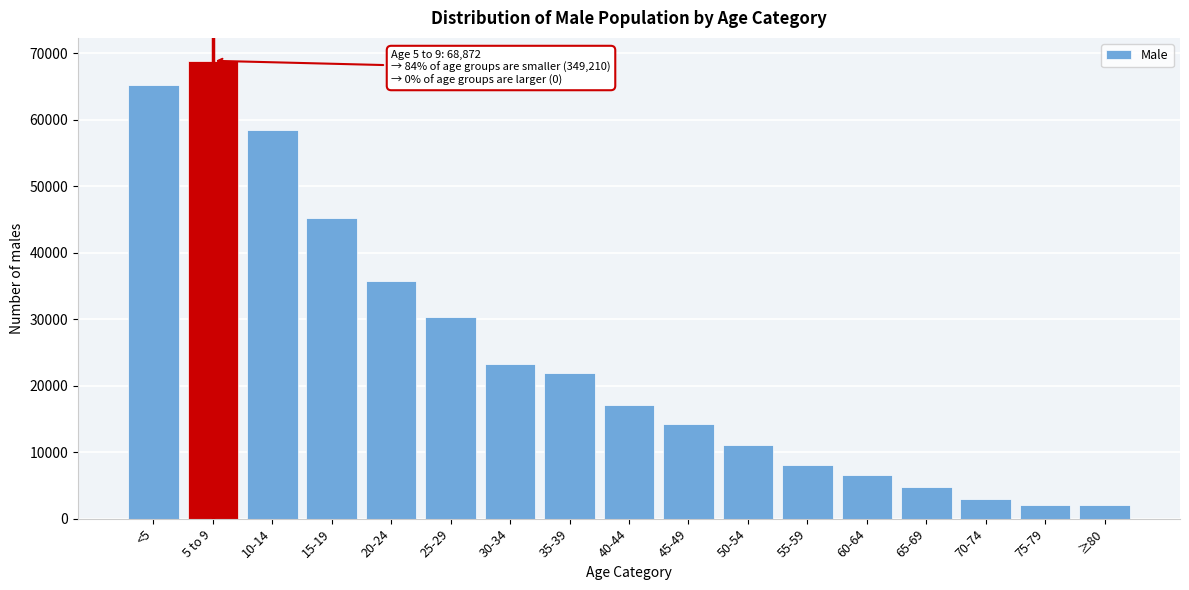

What is the difference between the values at 20-24 and 45-49?

21554